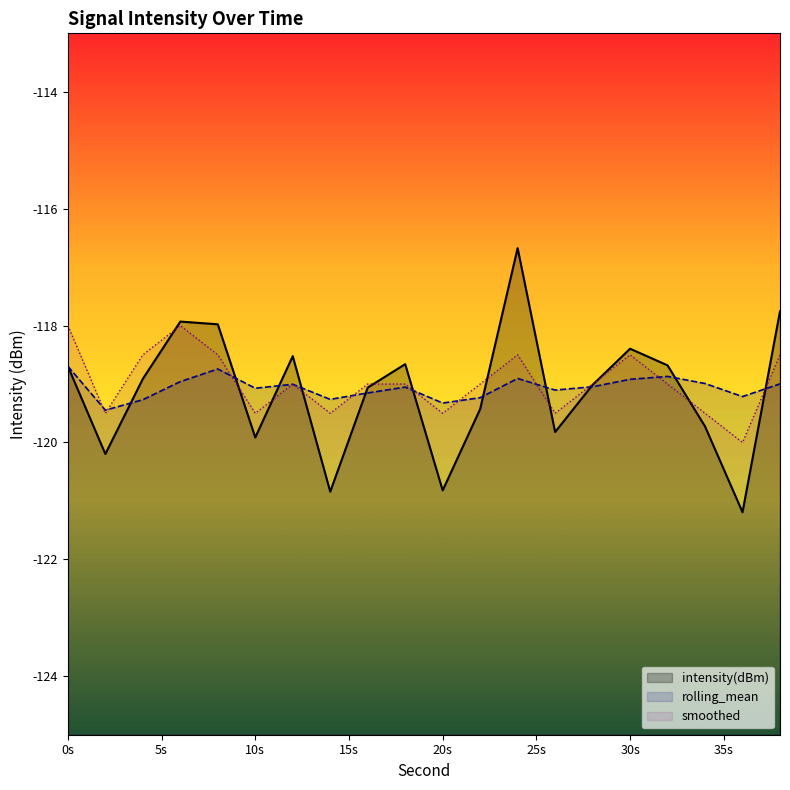

In rolling_mean, how many points are lower than both neighbors (excluding endpoints)?

6